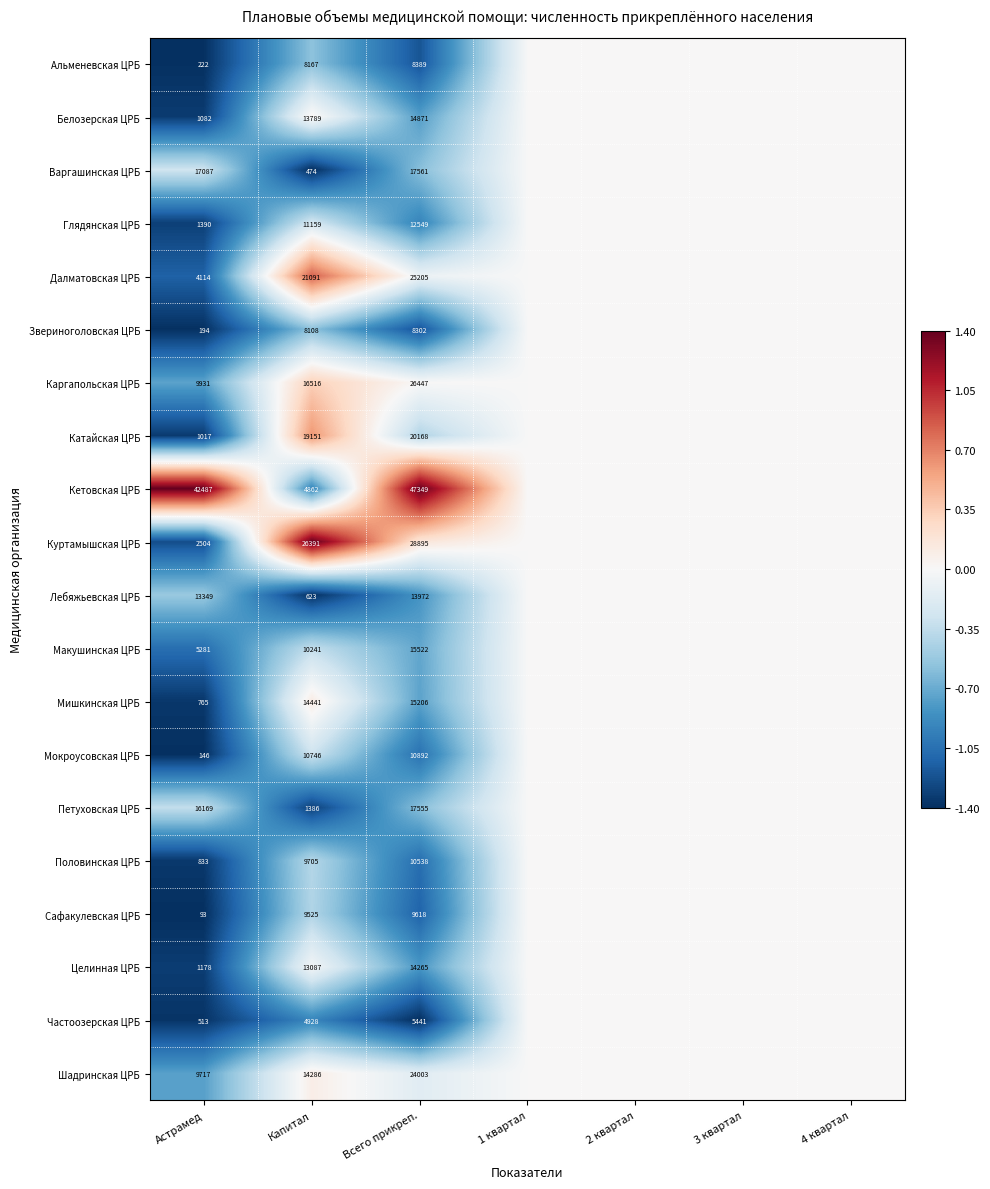

True or false: Мокроусовская ЦРБ has a value of 10892 at Всего прикреп..

True